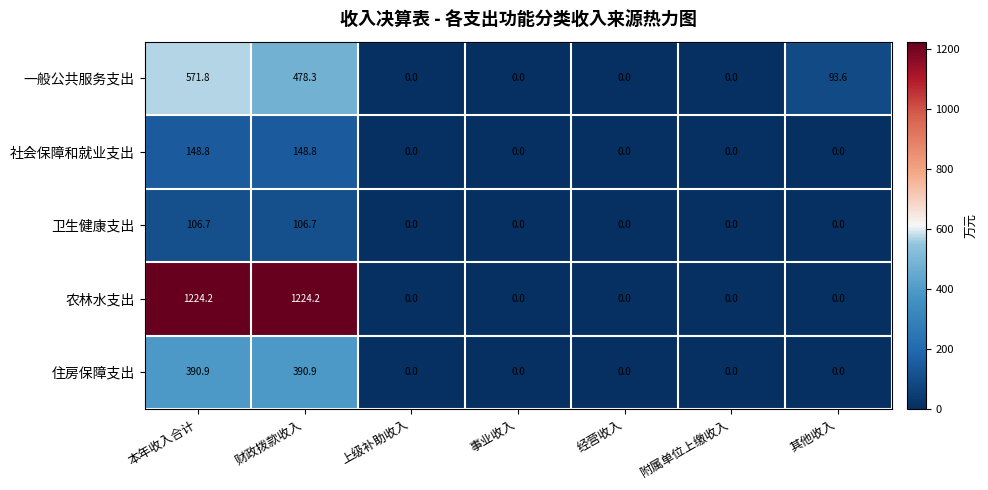

What is the difference between the highest and lowest values at 本年收入合计?

1117.5